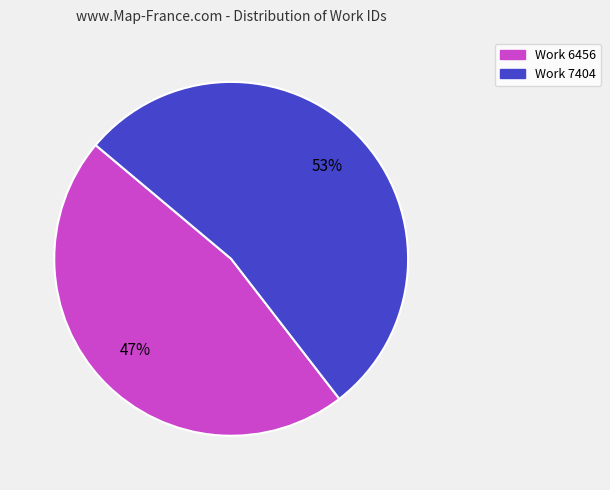

The Work 7404 slice represents 53% of the pie. True or false?

True